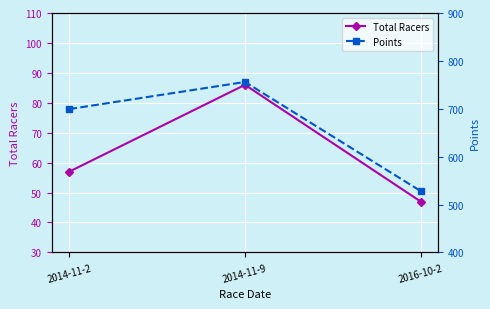

What is the label of the 2nd point from the right?

2014-11-9